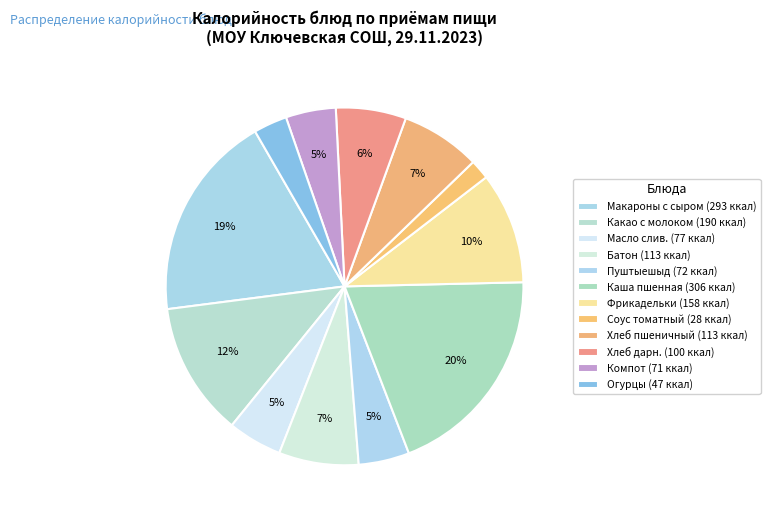

How many segments does this pie chart have?

12